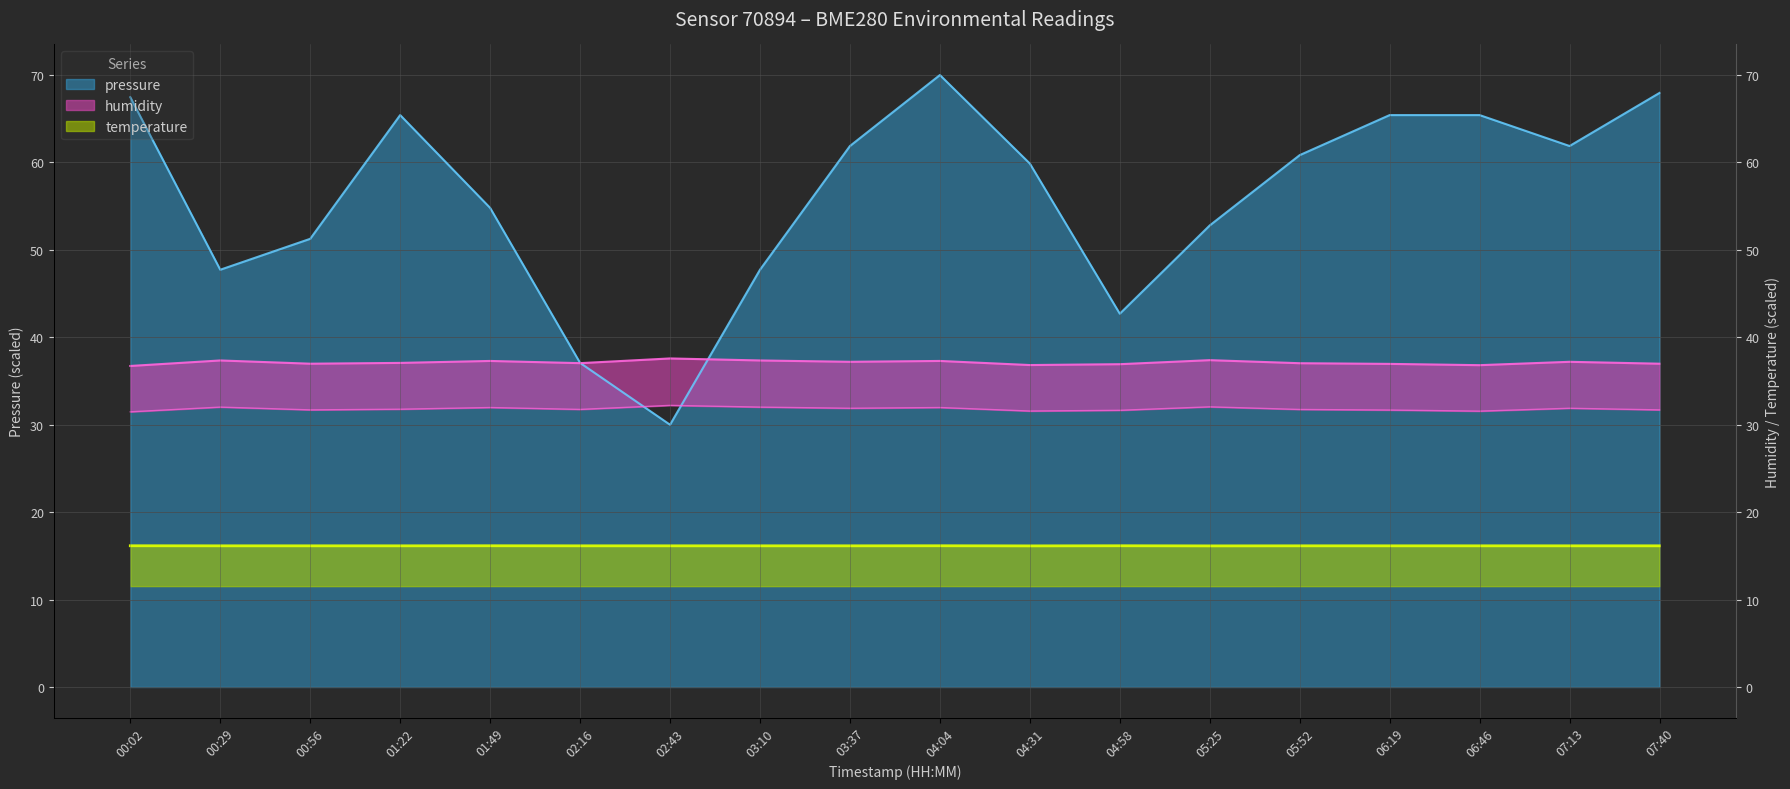

Where is humidity nearest to the value 37?

00:56